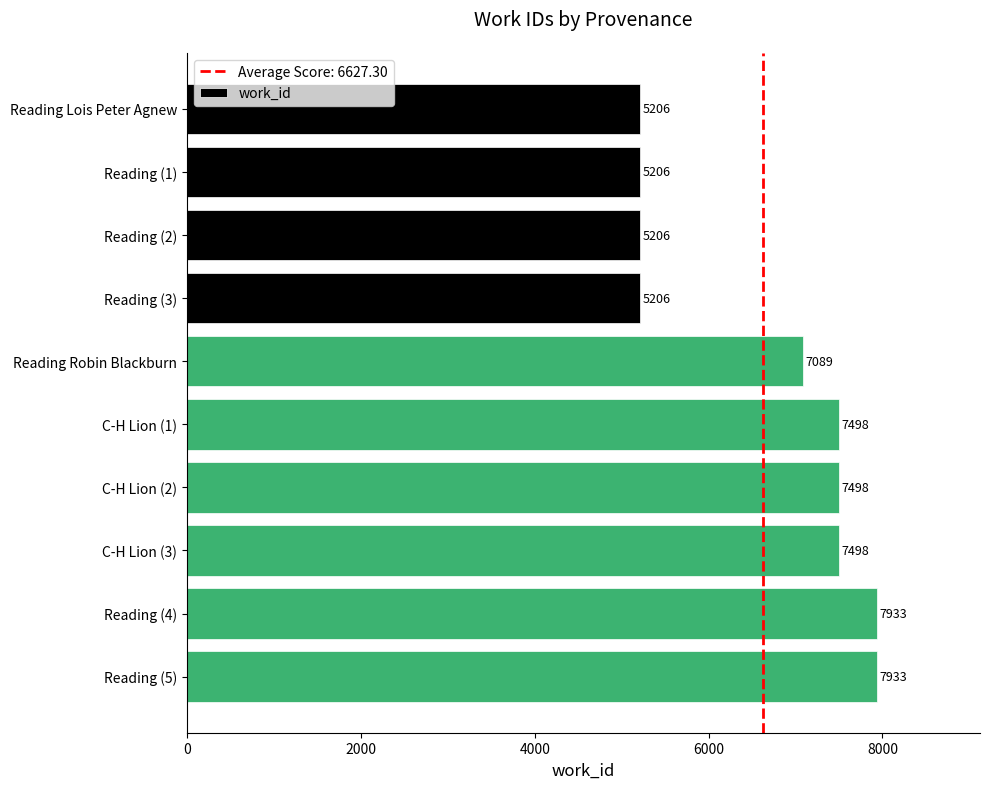

What is the label of the 7th bar from the bottom?

Reading (3)